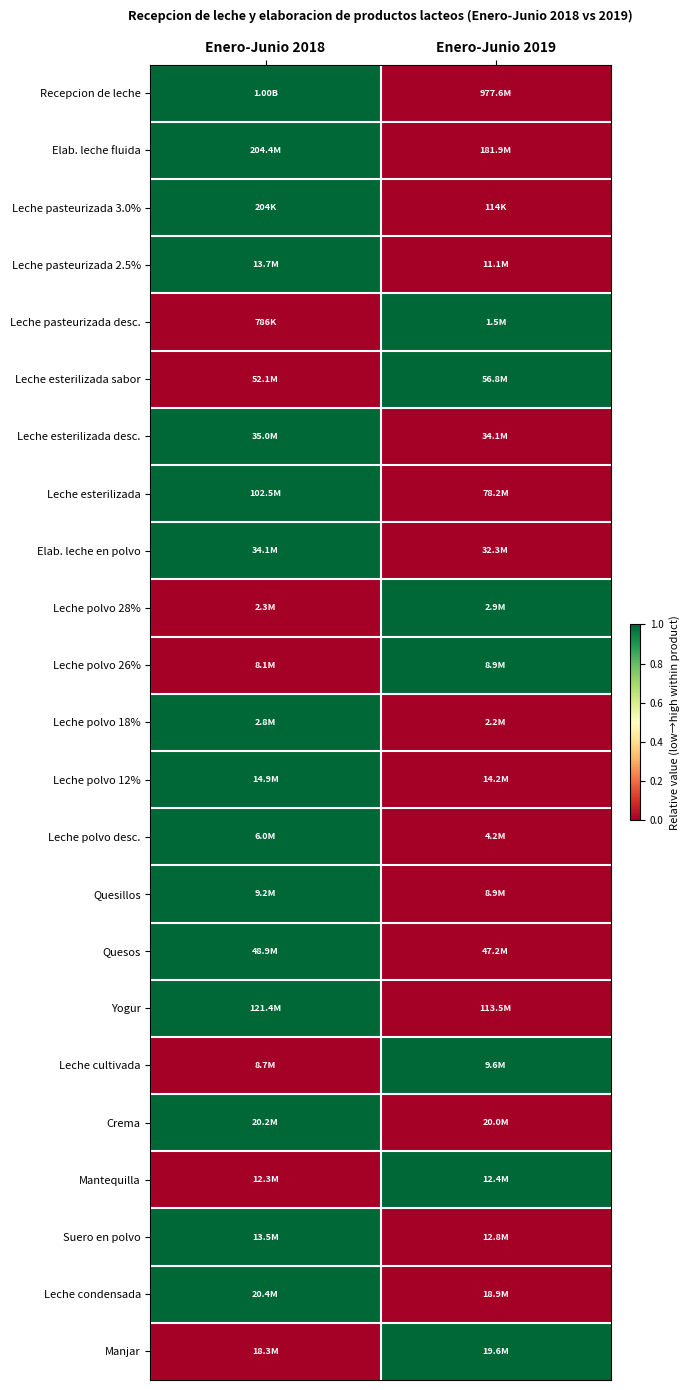

What is the total value across all series at Enero-Junio 2019?

7